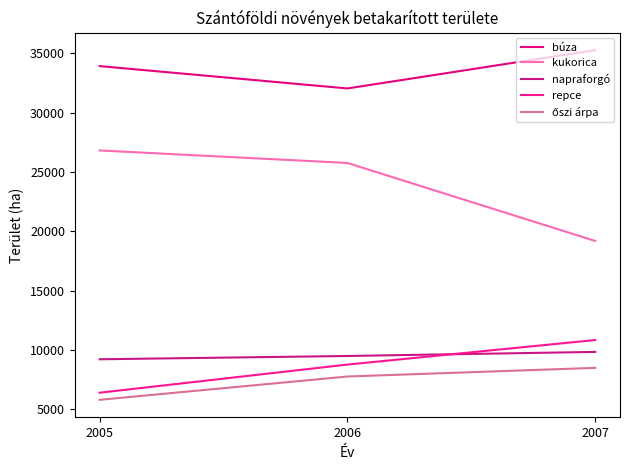

What is the smallest value displayed?

5805